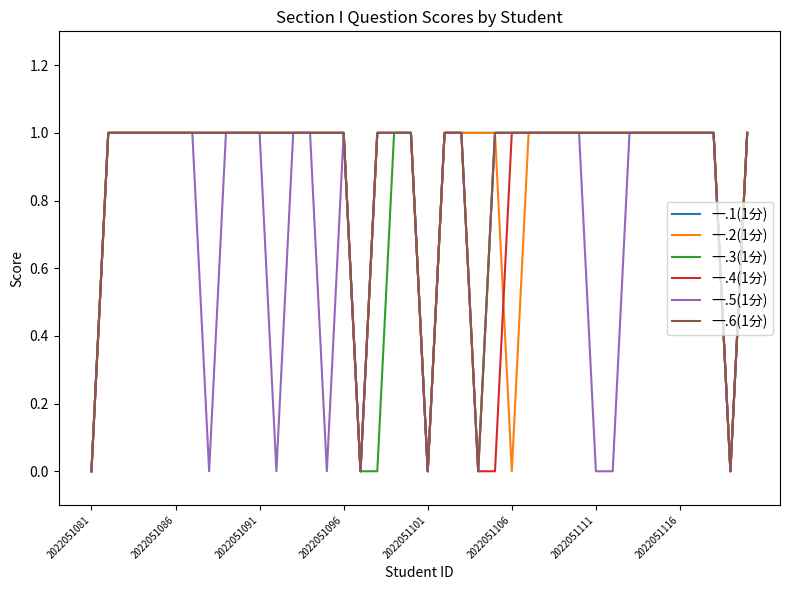

Which label corresponds to the smallest value in the chart?

2022051081